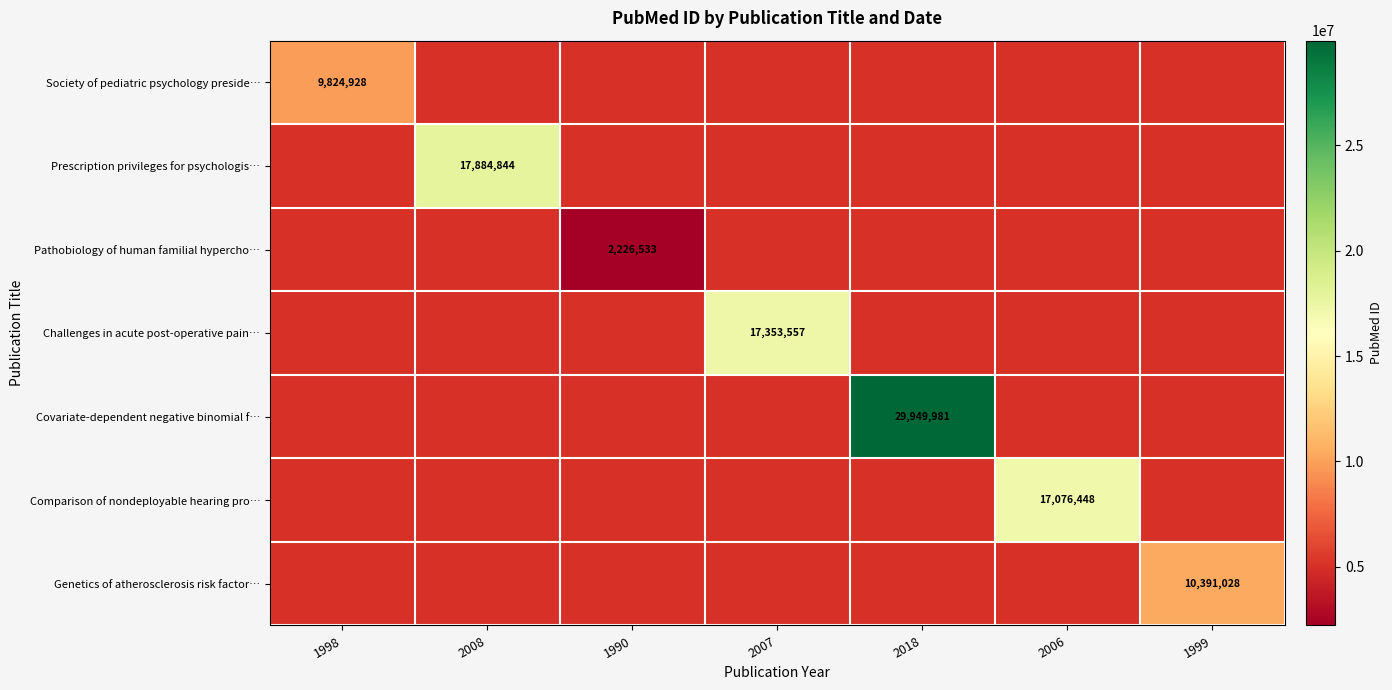

The Pathobiology of human familial hypercho… series shows 2226533.0 at 1990. True or false?

True